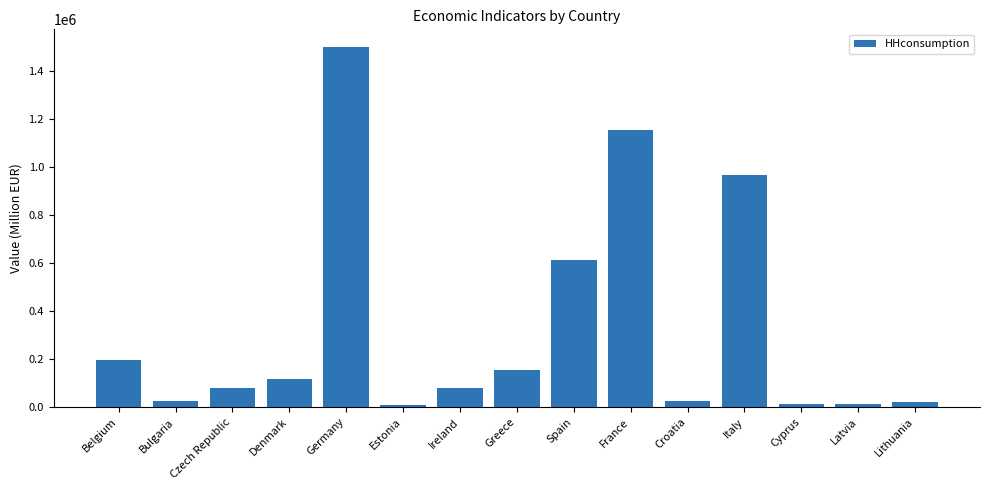

What is the label of the 12th bar from the left?

Italy